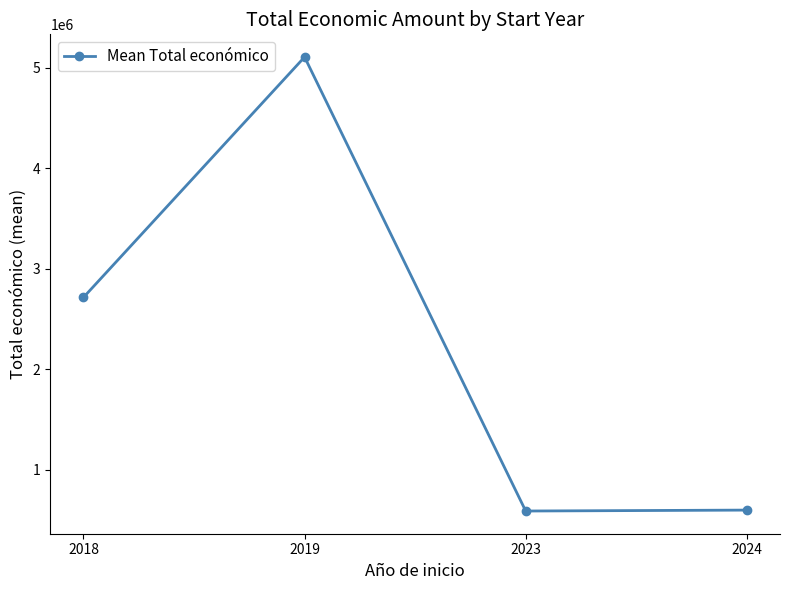

How many data points are less than 2714935?

2